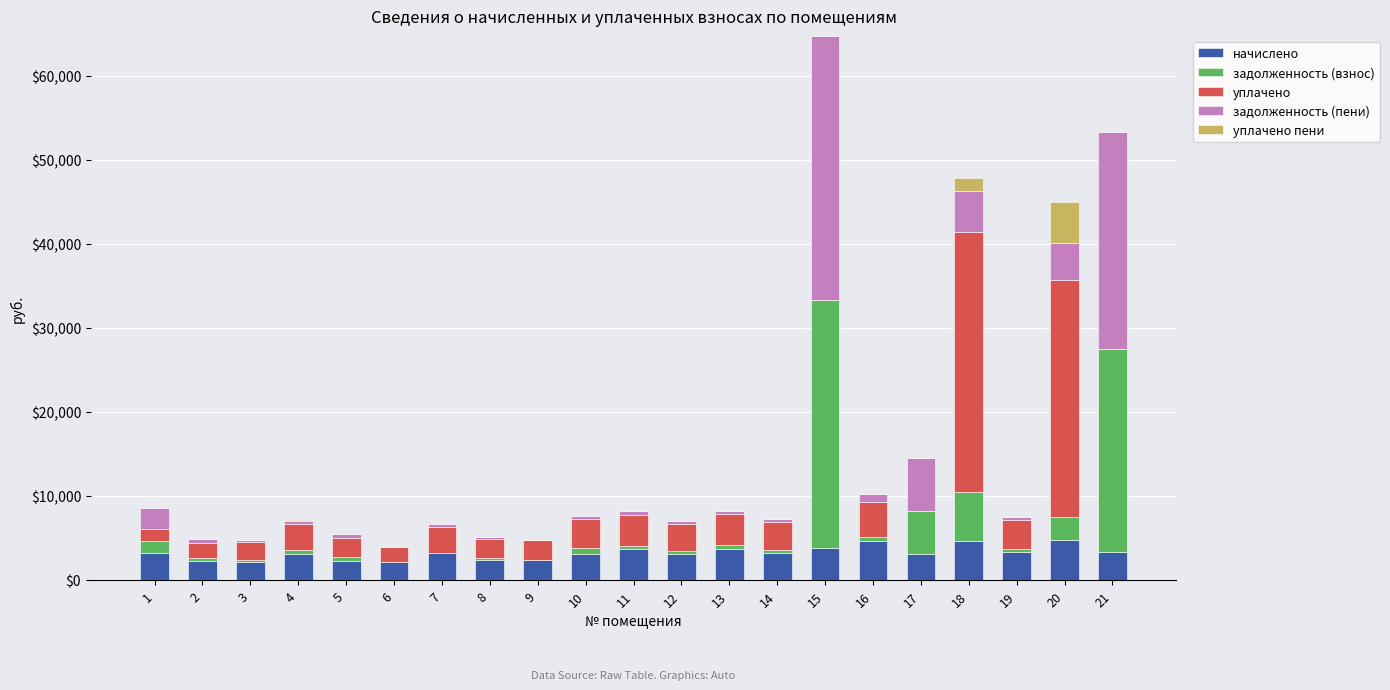

How many values in the начислено series exceed 3170?

11